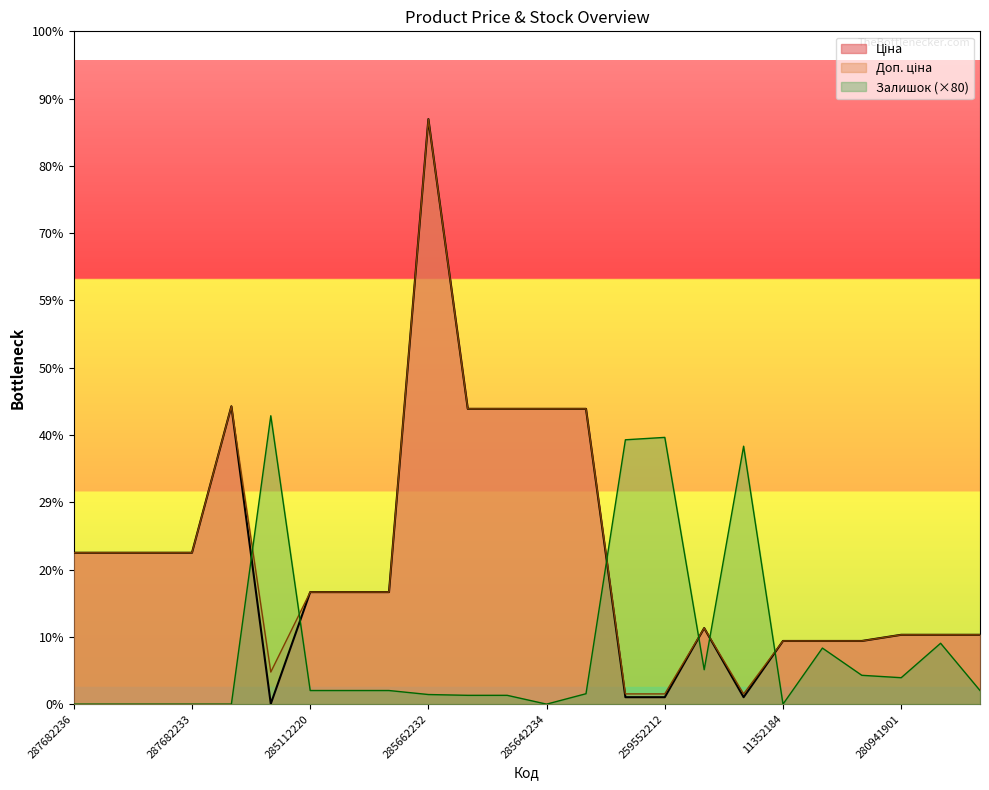

What is the difference between the second highest and minimum values in the Доп. ціна series?

28722.6